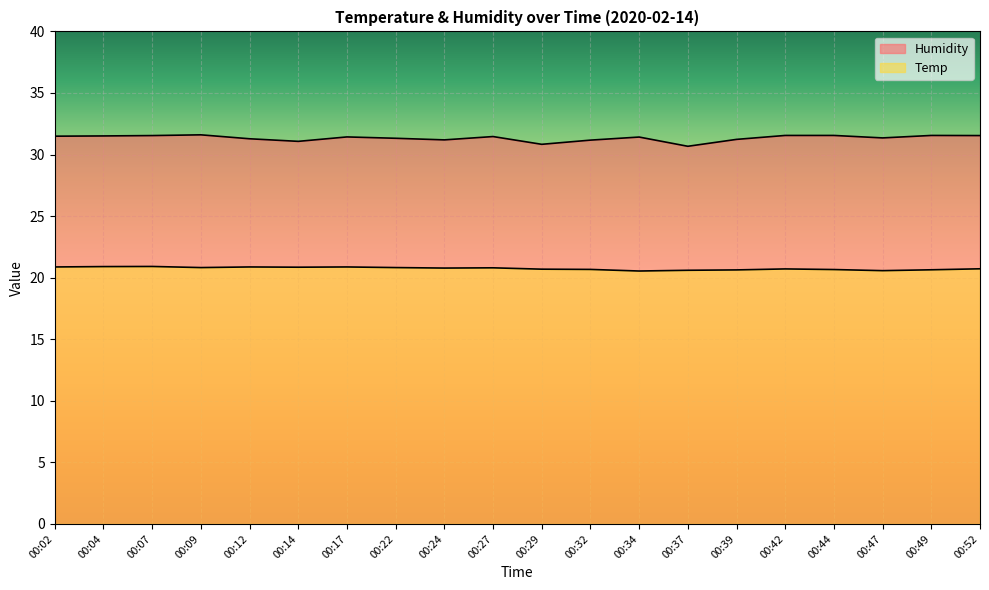

At which category does Temp reach its first local peak?

00:07